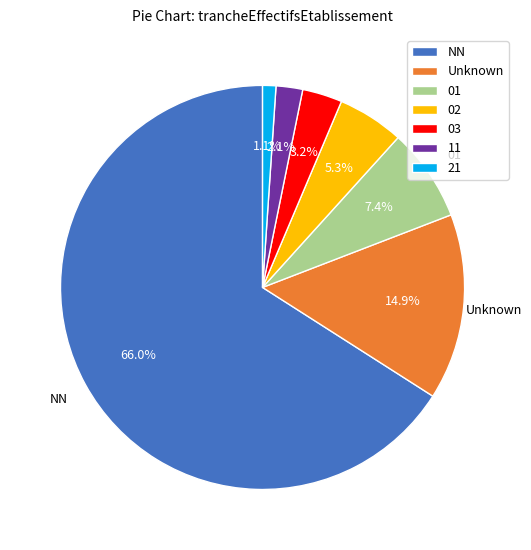

Count the number of slices in the pie.

7